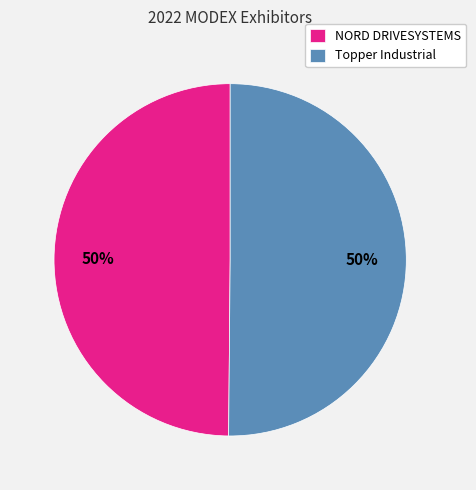

What percentage is the NORD DRIVESYSTEMS slice, to the nearest percent?

50%